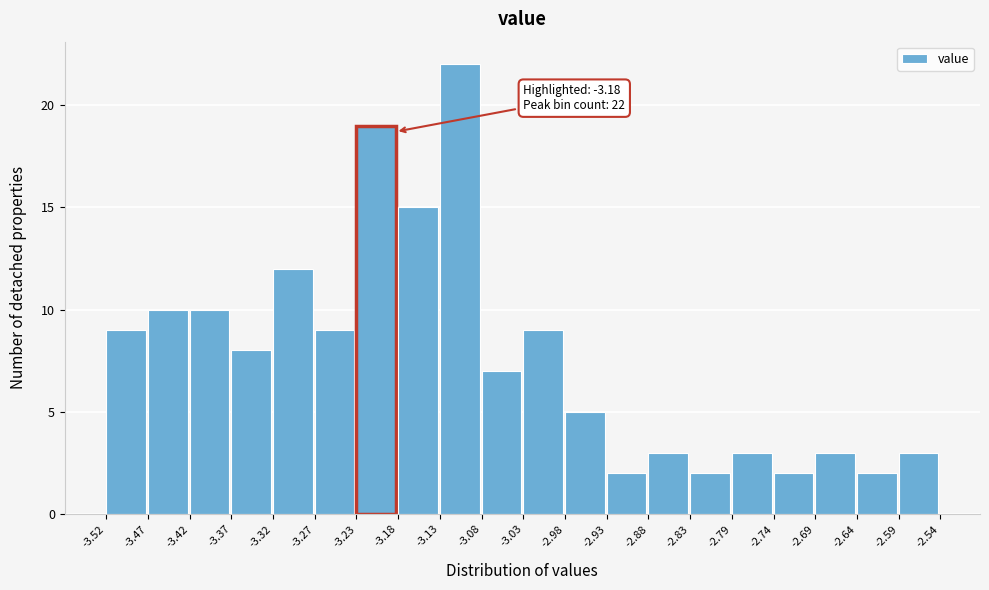

Over which range of the x-axis is the bar tallest?

-3.13 to -3.08